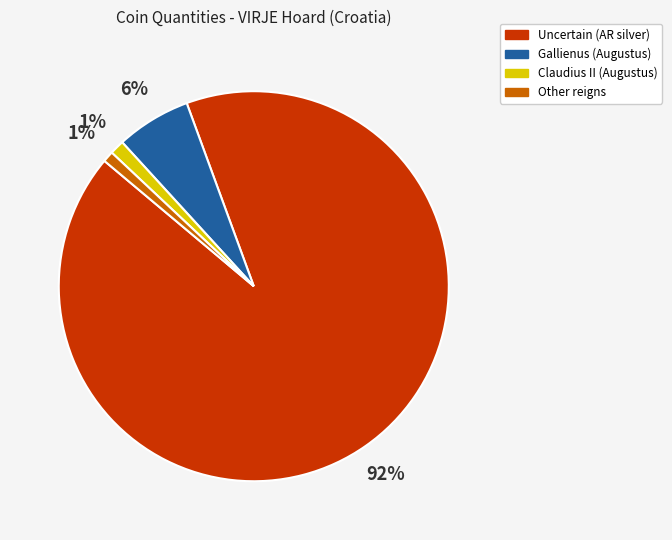

To the nearest percent, what is the average slice percentage?

25%